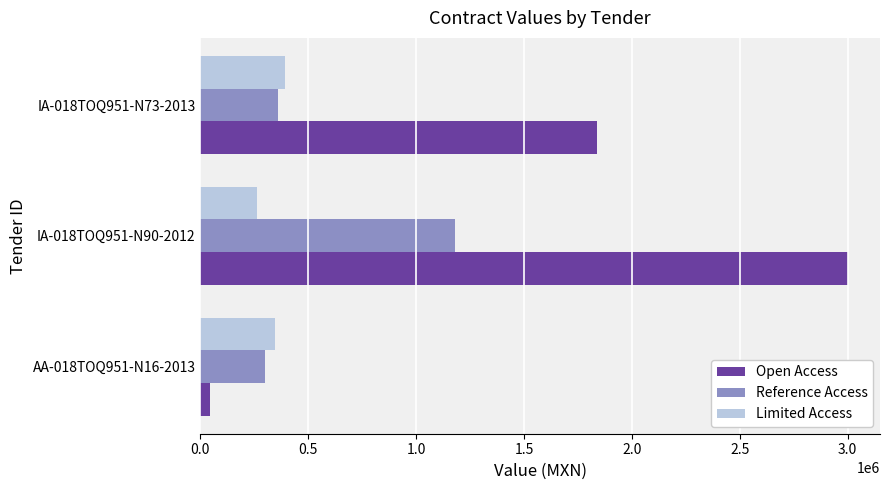

The value of Limited Access at AA-018TOQ951-N16-2013 is 344989. True or false?

True